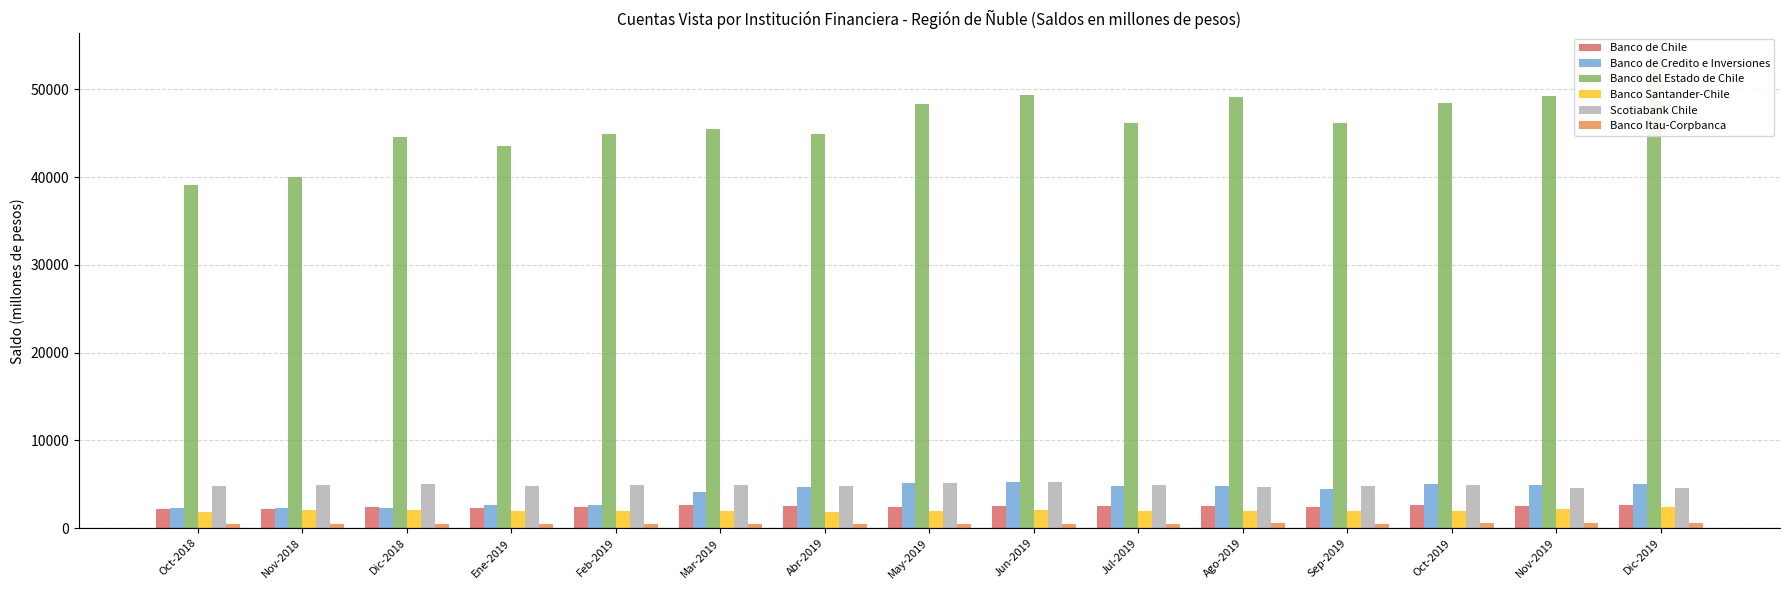

Which category has the lowest value across all series?

Oct-2018